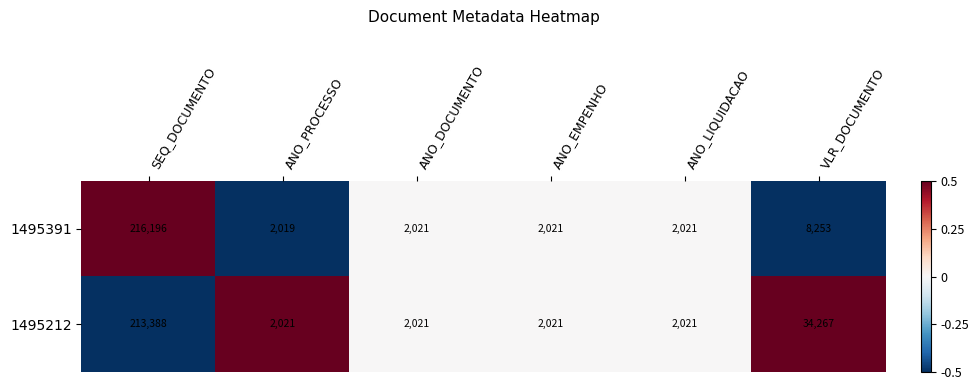

The 1495391 series shows 1009 at ANO_LIQUIDACAO. True or false?

False